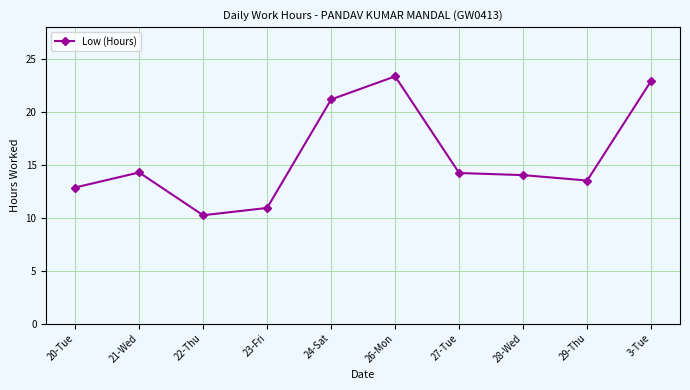

What is the smallest value displayed?

10.2